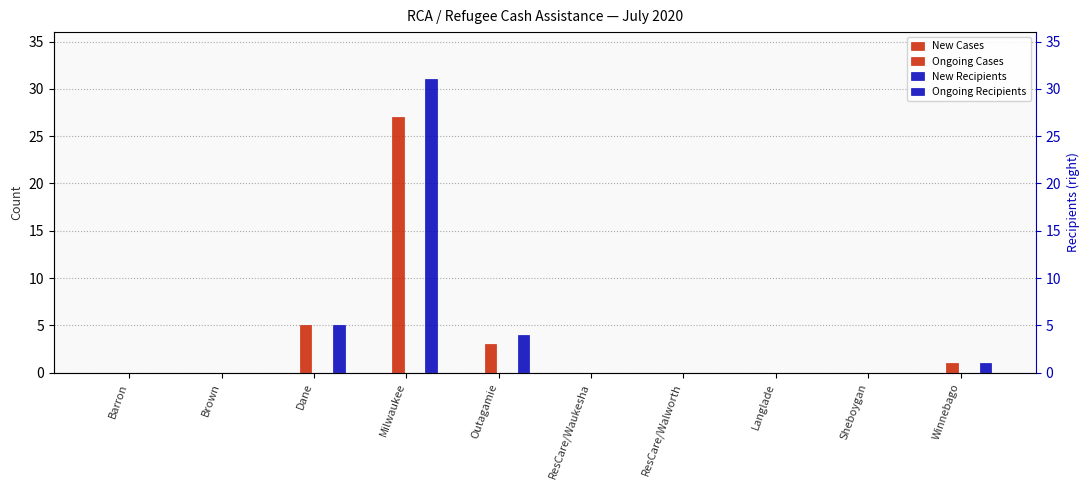

At which category is the sum across all series the highest?

Milwaukee